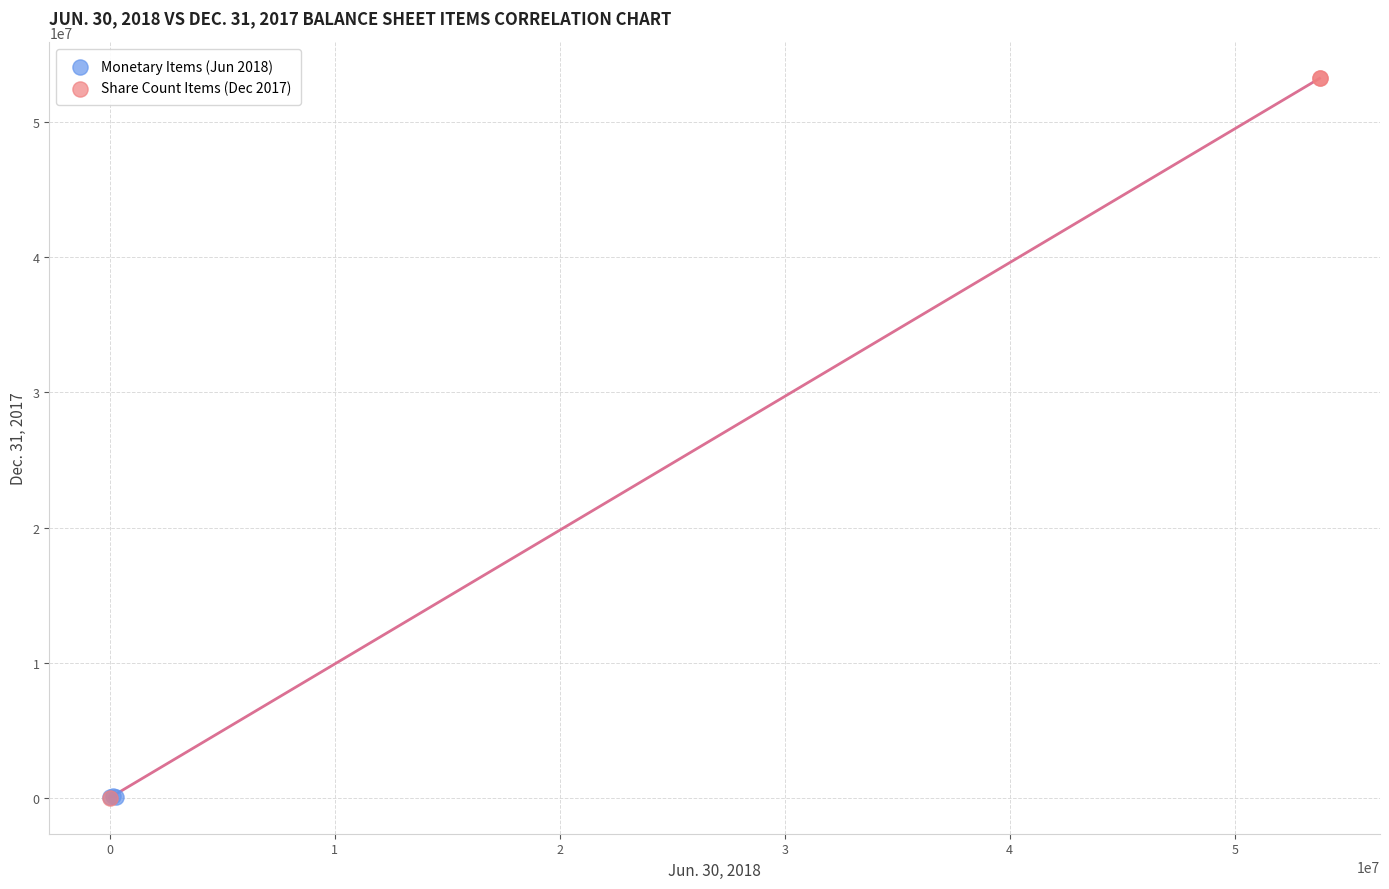

What are all the series names shown in the legend?

Monetary Items (Jun 2018), Share Count Items (Dec 2017)